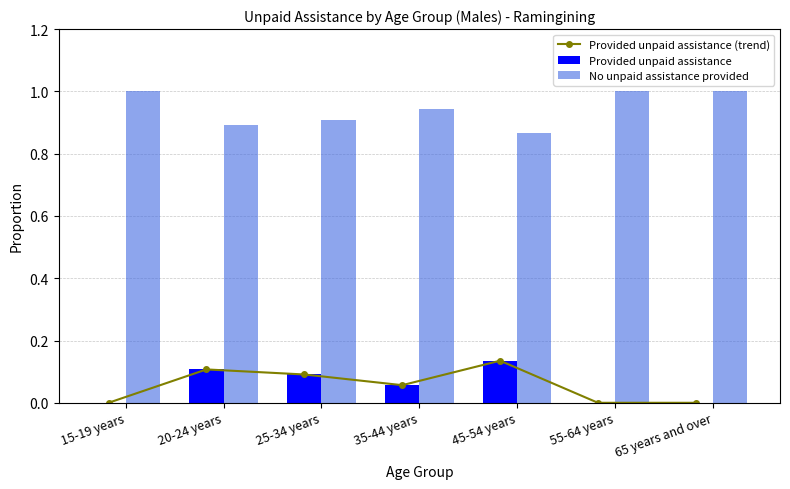

Reading right to left, list all the values displayed in this chart.

Provided unpaid assistance (trend): 65 years and over=0.0	55-64 years=0.0	45-54 years=0.1	35-44 years=0.1	25-34 years=0.1	20-24 years=0.1	15-19 years=0.0
Provided unpaid assistance: 65 years and over=0.0	55-64 years=0.0	45-54 years=0.1	35-44 years=0.1	25-34 years=0.1	20-24 years=0.1	15-19 years=0.0
No unpaid assistance provided: 65 years and over=1.0	55-64 years=1.0	45-54 years=0.9	35-44 years=0.9	25-34 years=0.9	20-24 years=0.9	15-19 years=1.0